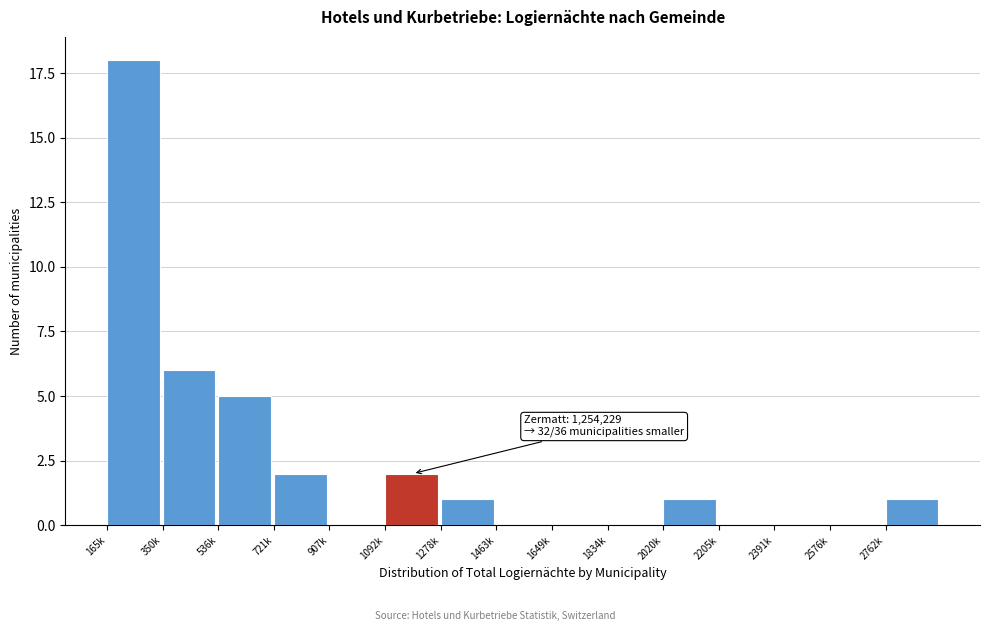

Reading left to right, transcribe all the data shown in this chart.

165k=18	350k=6	536k=5	721k=2	907k=0	1092k=2	1278k=1	1463k=0	1649k=0	1834k=0	2020k=1	2205k=0	2391k=0	2576k=0	2762k=1